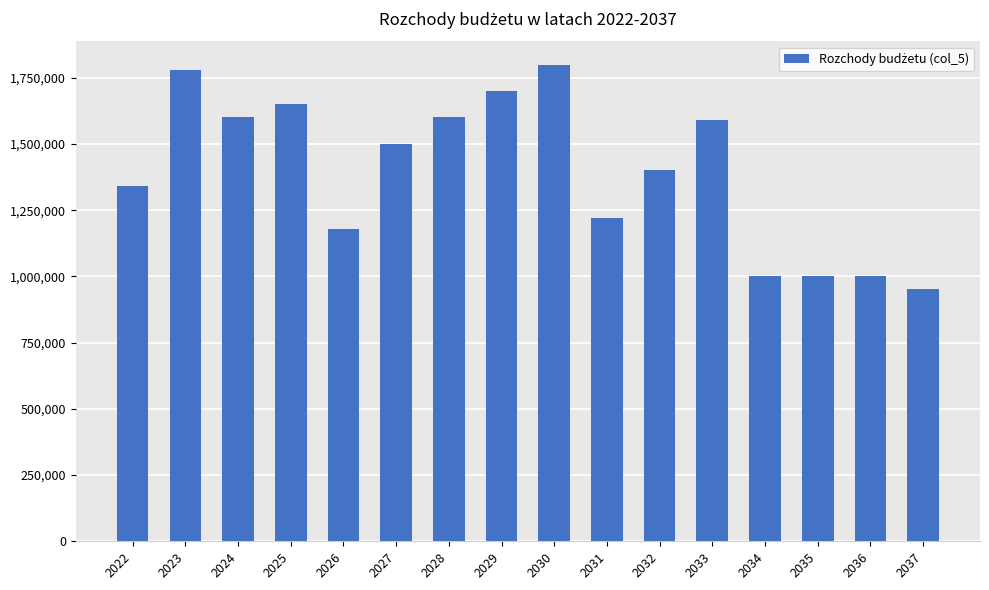

Read the value at 2022.

1340000.0